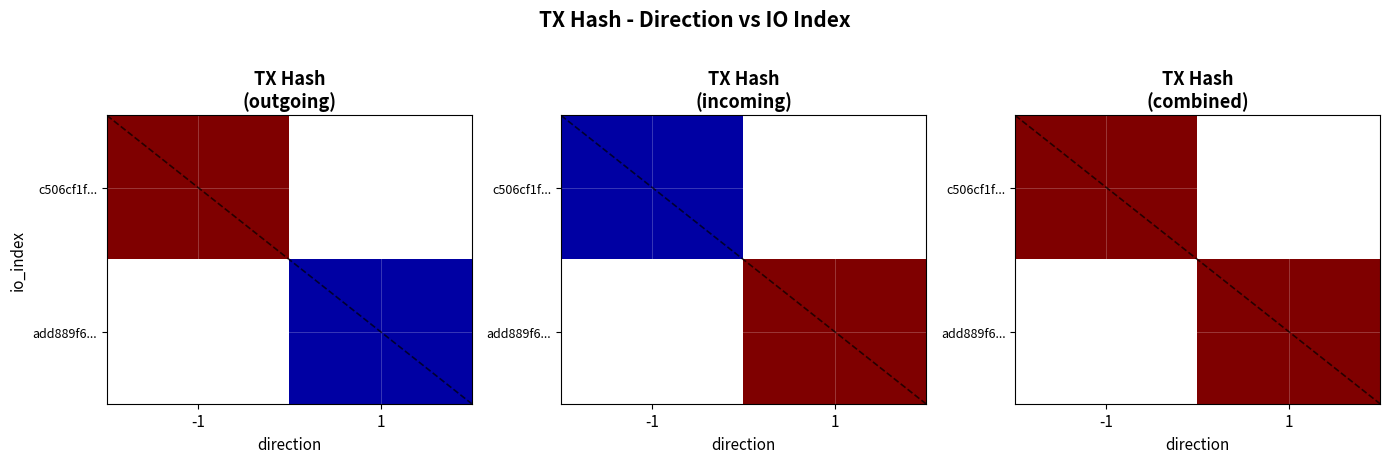

Rank the series at io_index from highest to lowest value.

c506cf1f1ee037827b7a311634d23df946626a0, add889f61753b27e048a63331b47fb918c8f97d